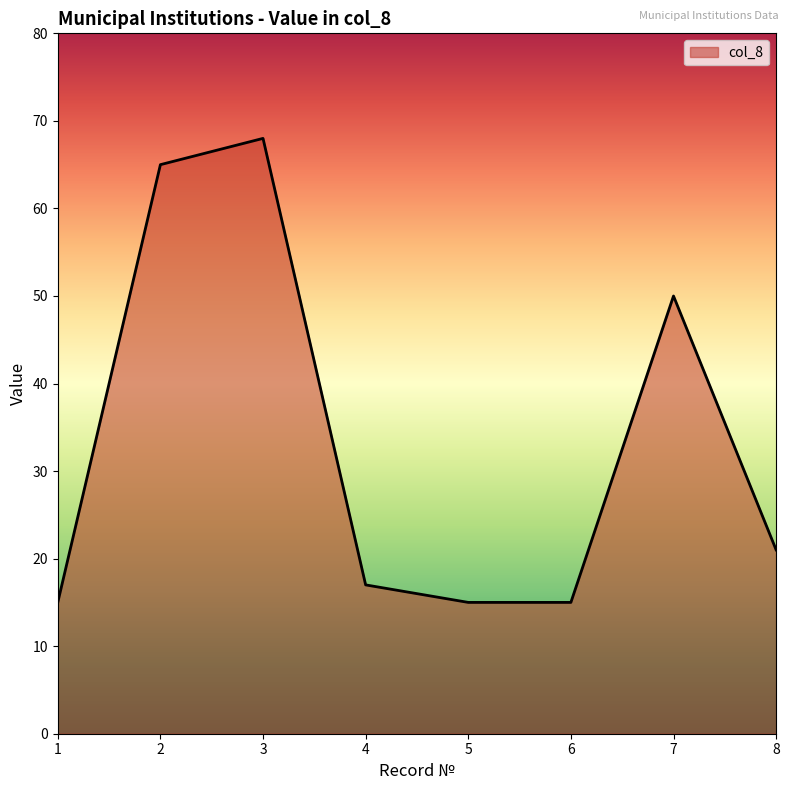

What is the sum of all values?

266